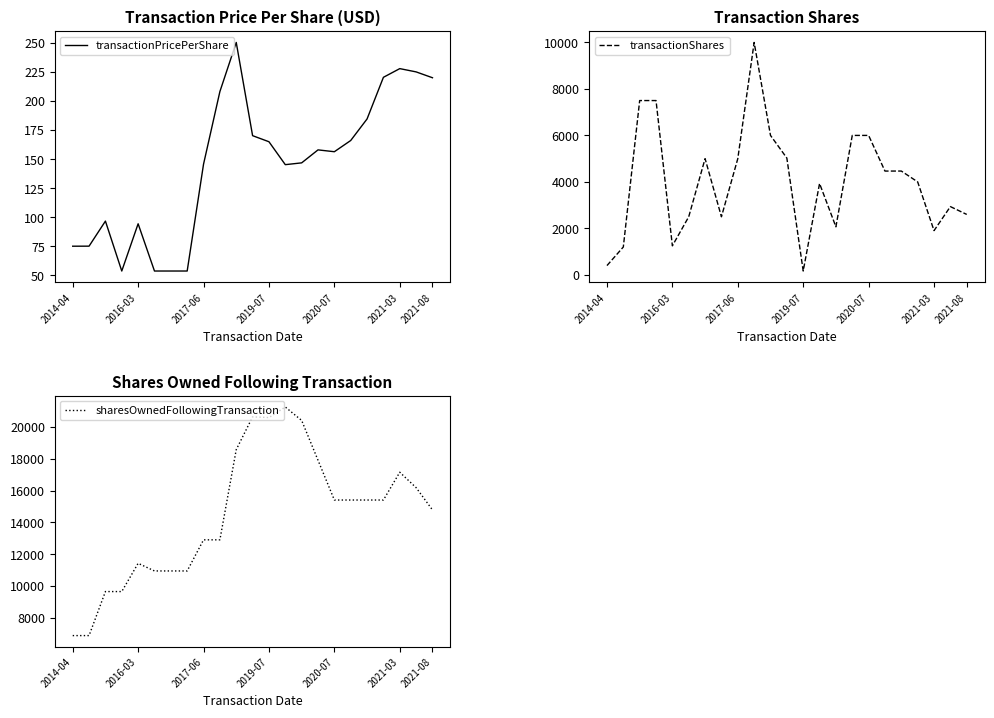

How many values in the sharesOwnedFollowingTransaction series exceed 15407?

8